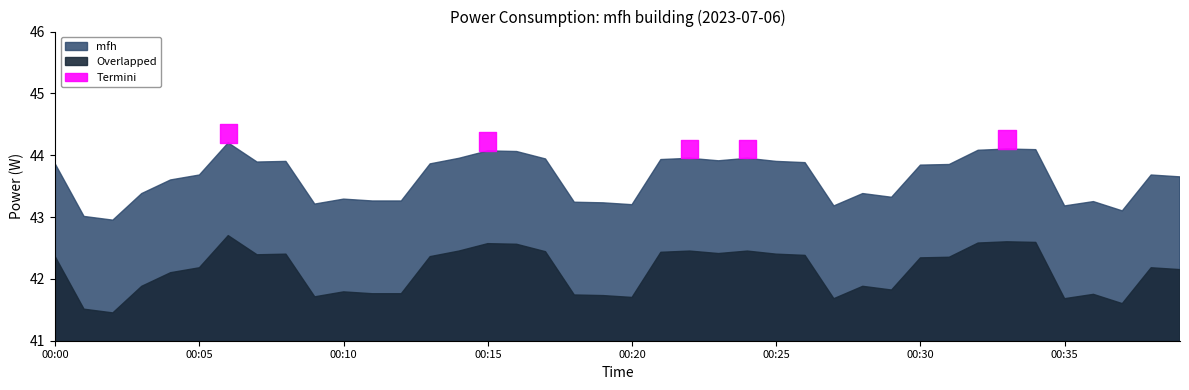

What is the sum of all values?

1745.3